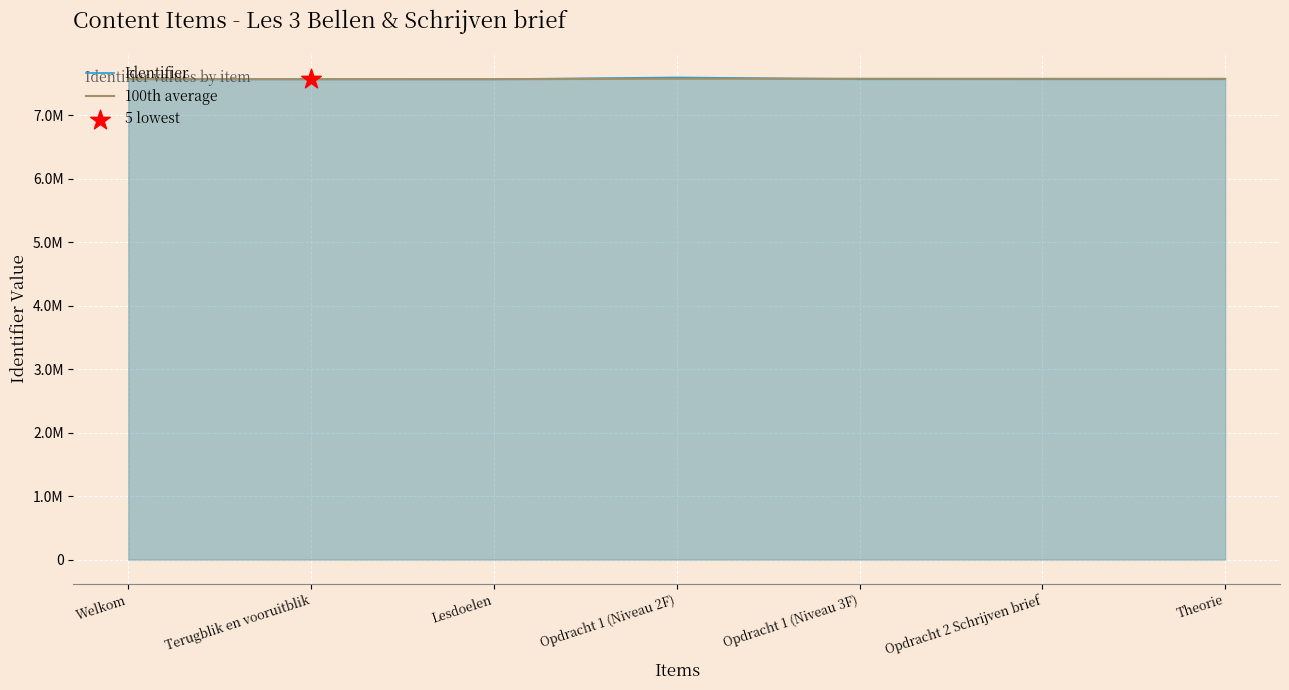

At which category is the sum across all series the highest?

Opdracht 1 (Niveau 2F)